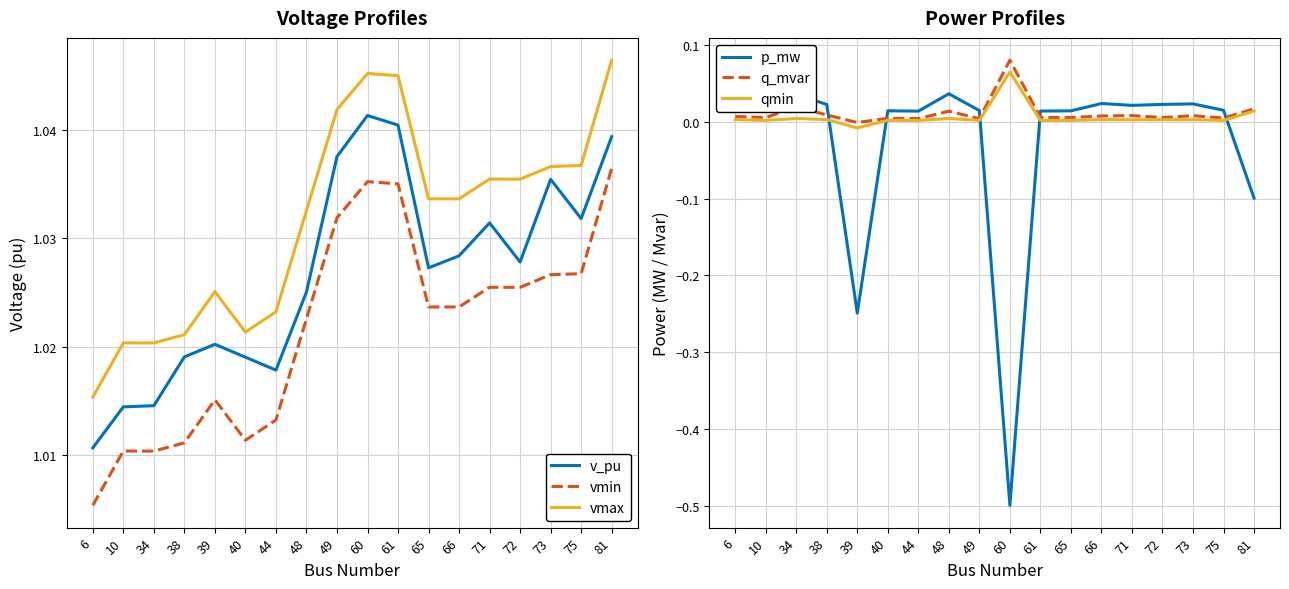

Which series has the largest total across all categories?

vmax